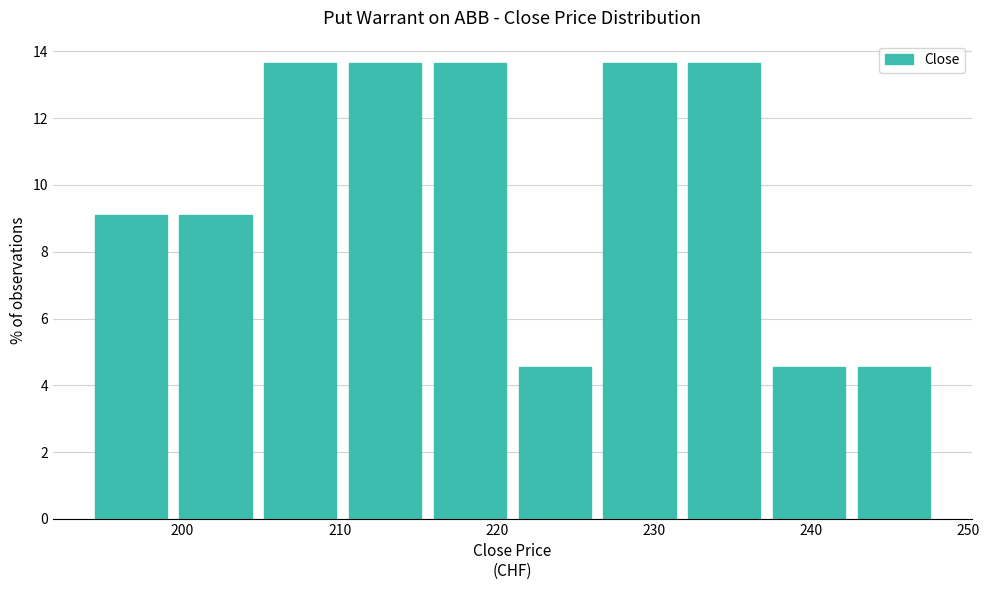

Reading left to right, list every bar in this chart as the range it spans on the x-axis followed by its height. Neither the bar edges nor the heights are printed on the chart, so give them approximately, as read against the axes.

194.0 to 199.4: 9.0
199.4 to 204.8: 9.0
204.8 to 210.2: 13.6
210.2 to 215.6: 13.6
215.6 to 221.0: 13.6
221.0 to 226.4: 4.6
226.4 to 231.8: 13.6
231.8 to 237.2: 13.6
237.2 to 242.6: 4.6
242.6 to 248.0: 4.6